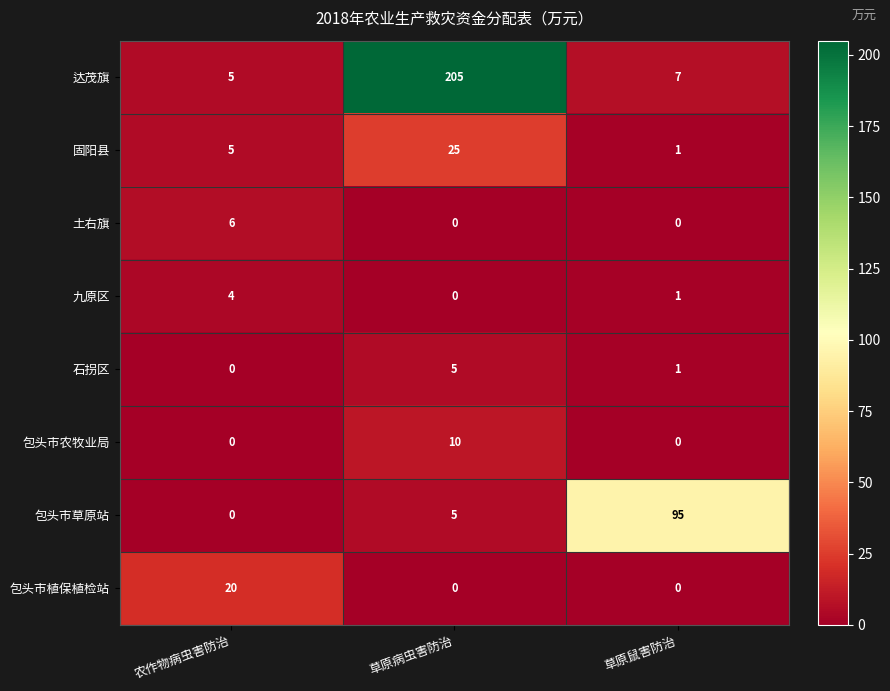

Rank the series by their maximum value, from highest to lowest.

达茂旗, 包头市草原站, 固阳县, 包头市植保植检站, 包头市农牧业局, 土右旗, 石拐区, 九原区